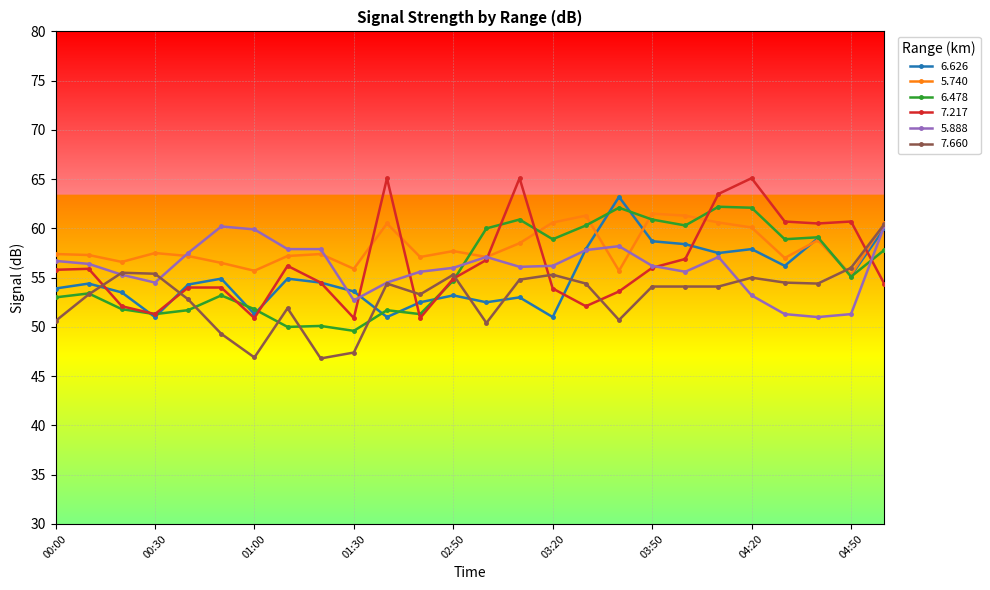

What is the value of the 7.660 point at the 7th from the left?

46.9